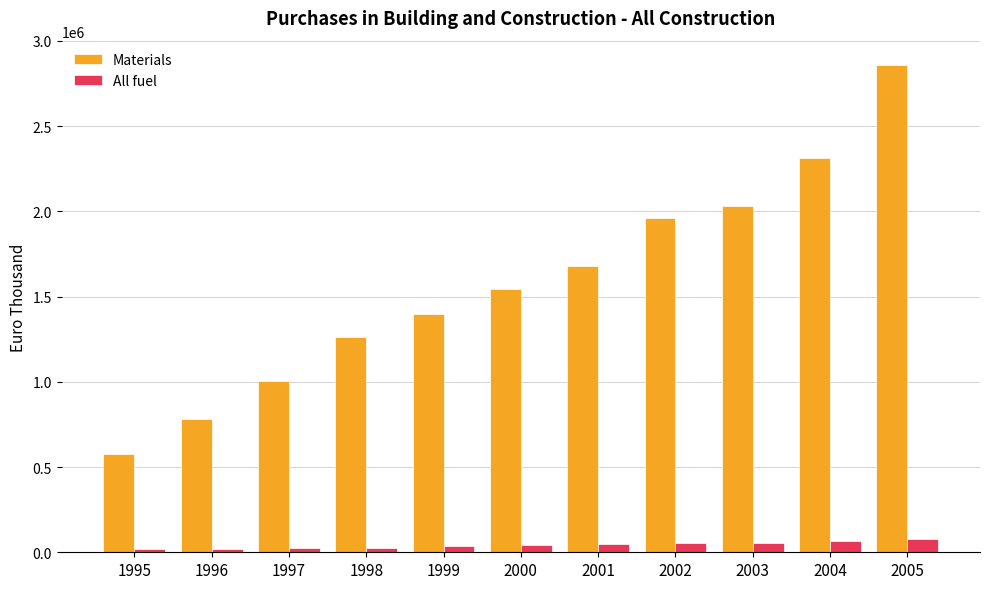

What is the greatest value displayed?

2857724